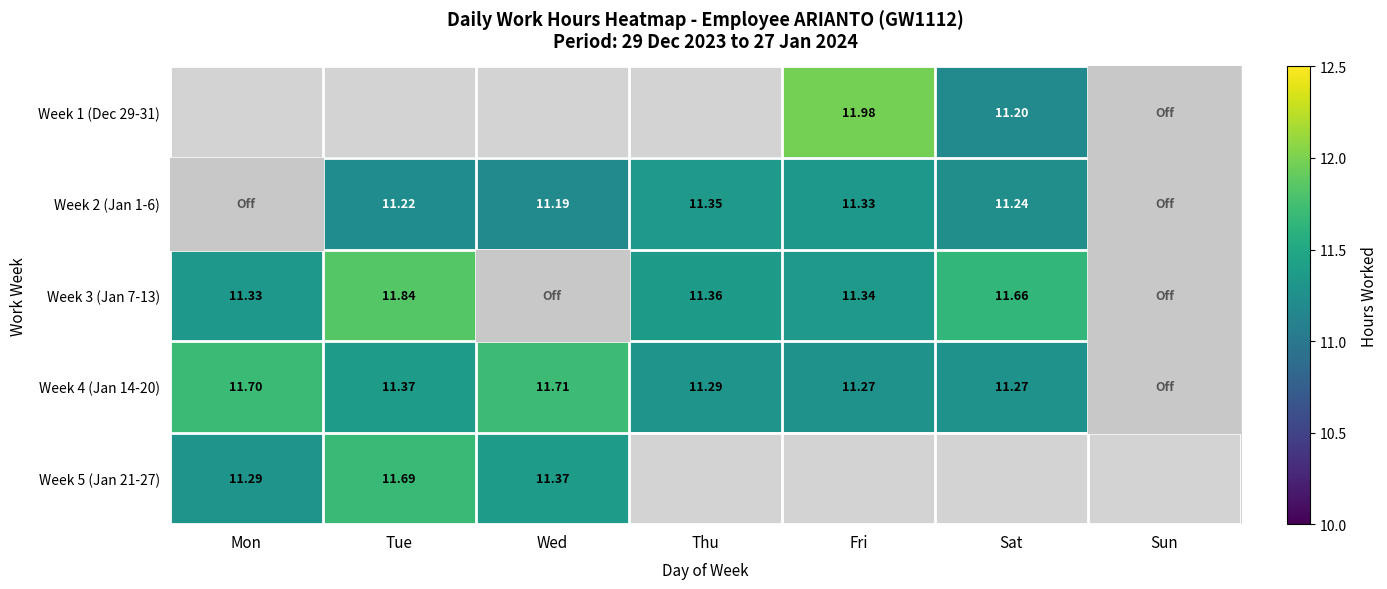

How many distinct data groups are displayed?

5